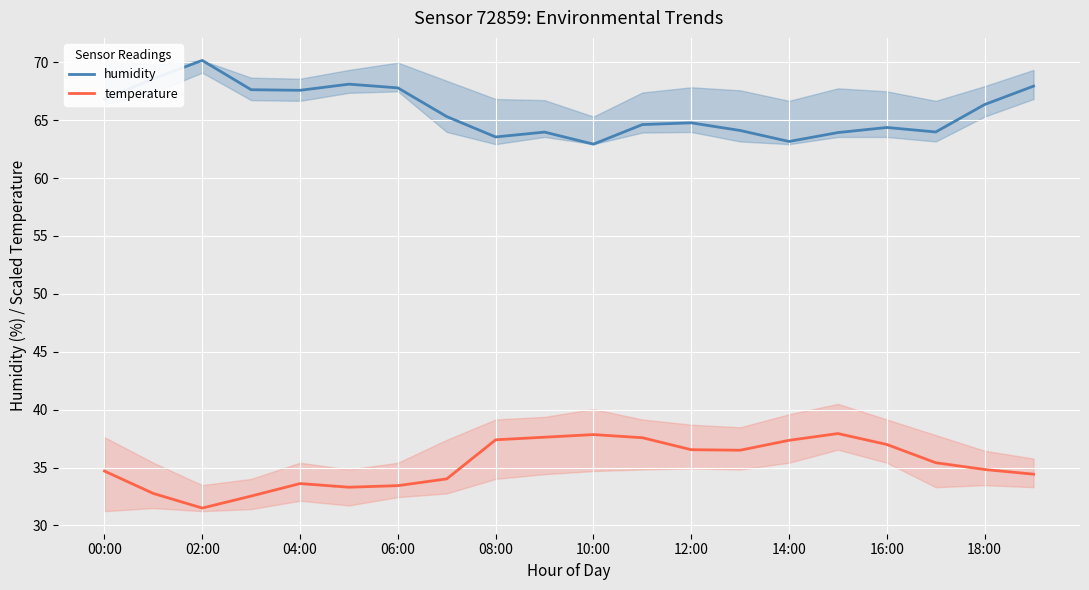

True or false: humidity has more than 2 points higher than both neighbors.

True